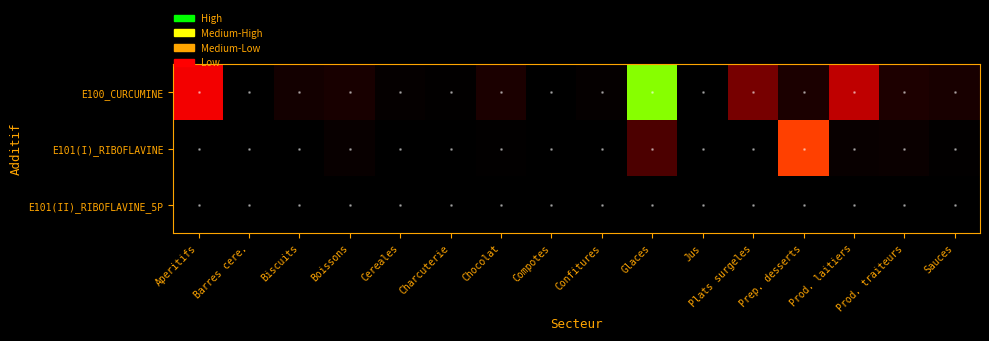

What is the greatest value displayed?

0.3